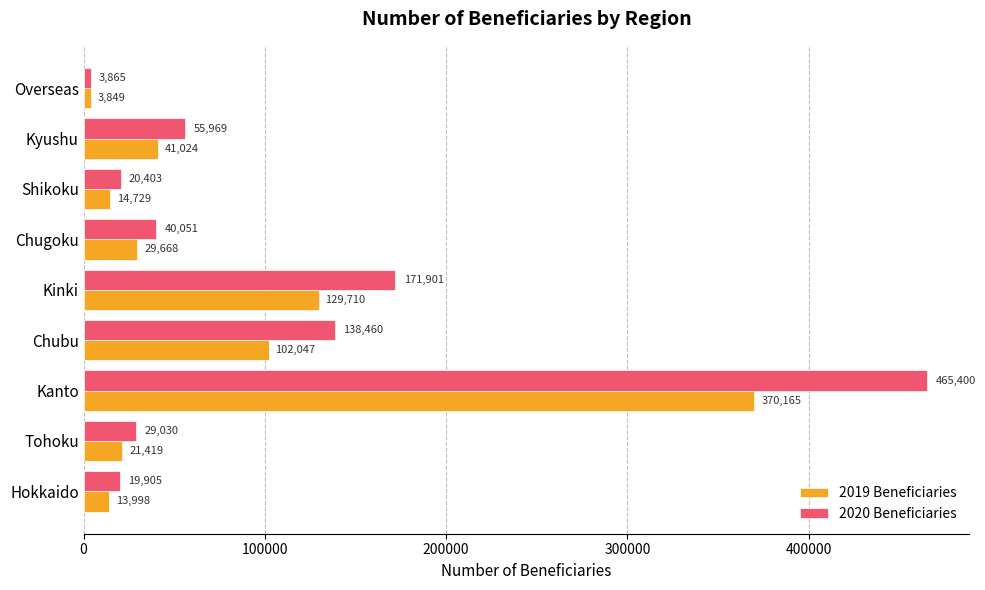

What is the smallest value displayed?

3849